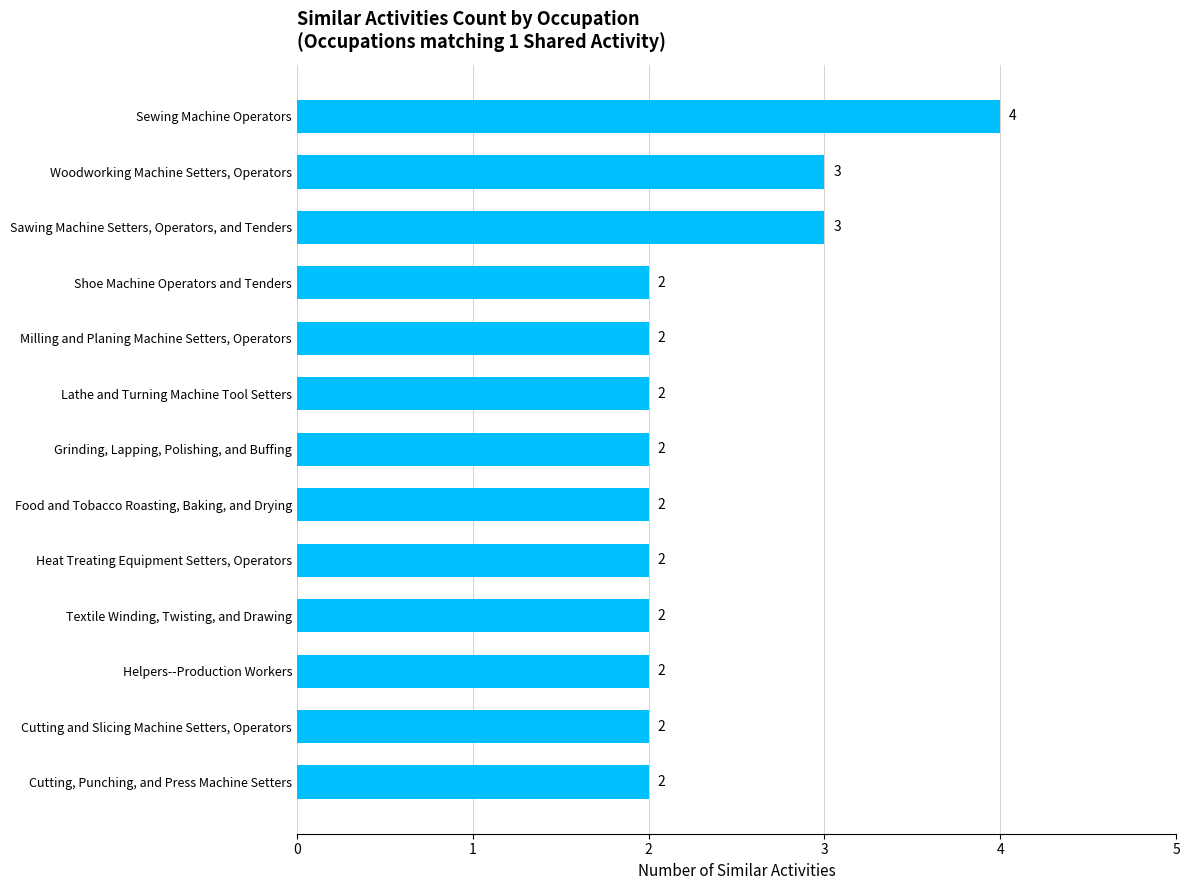

How many series are shown in this chart?

1